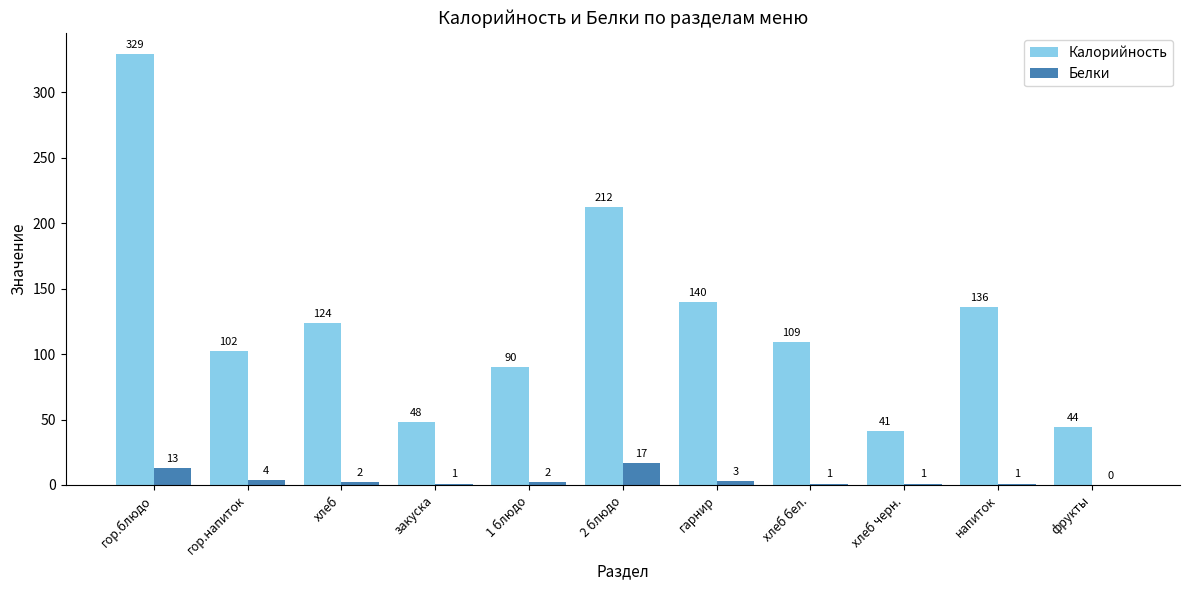

Reading right to left, list all the values displayed in this chart.

Калорийность: фрукты=44	напиток=136	хлеб черн.=41	хлеб бел.=109	гарнир=140	2 блюдо=212	1 блюдо=90	закуска=48	хлеб=124	гор.напиток=102	гор.блюдо=329
Белки: фрукты=0	напиток=1	хлеб черн.=1	хлеб бел.=1	гарнир=3	2 блюдо=17	1 блюдо=2	закуска=1	хлеб=2	гор.напиток=4	гор.блюдо=13